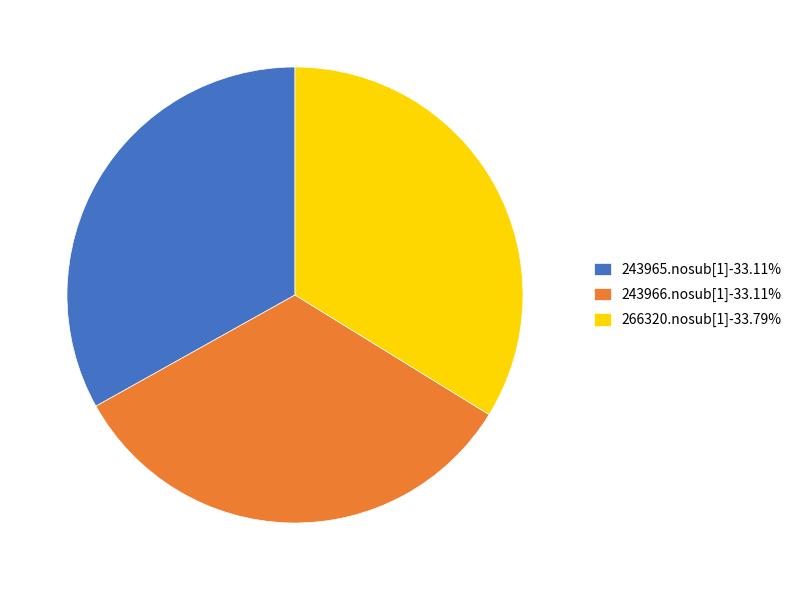

Does 266320.nosub[1]-33.79% account for over 50% of the chart?

No